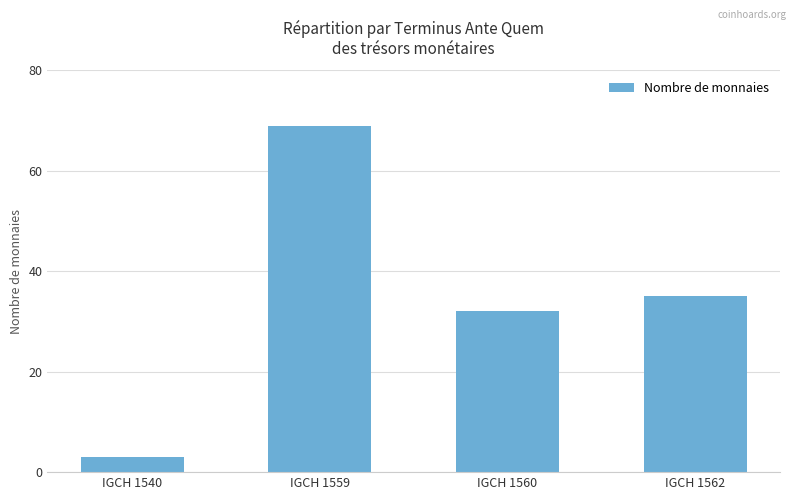

Rank the categories by value from highest to lowest.

IGCH 1559, IGCH 1562, IGCH 1560, IGCH 1540